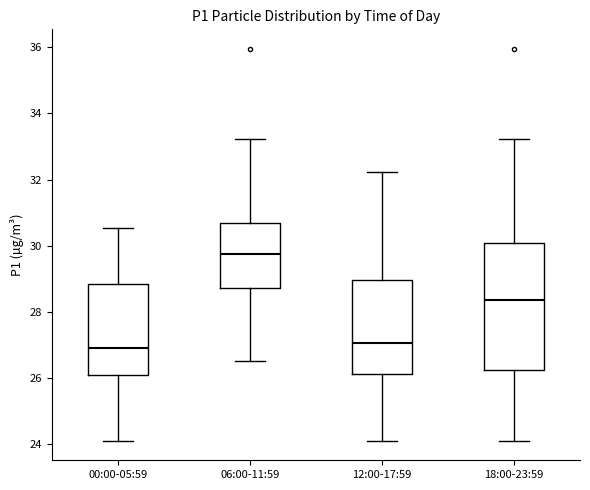

Comparing the boxes themselves (not the whiskers), which one is the tallest?

18:00-23:59